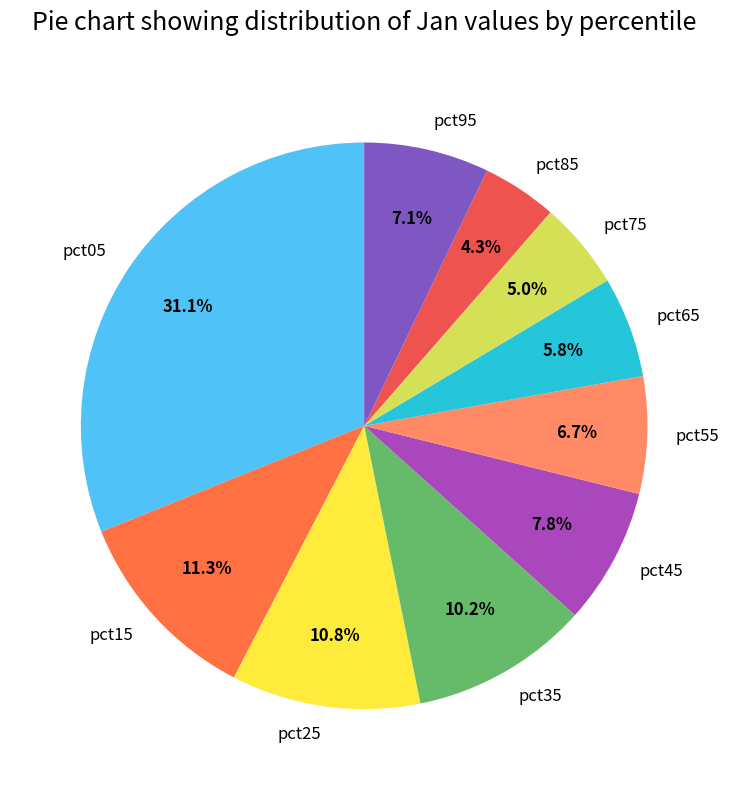

Is it true that pct25 is 26% of the pie?

False